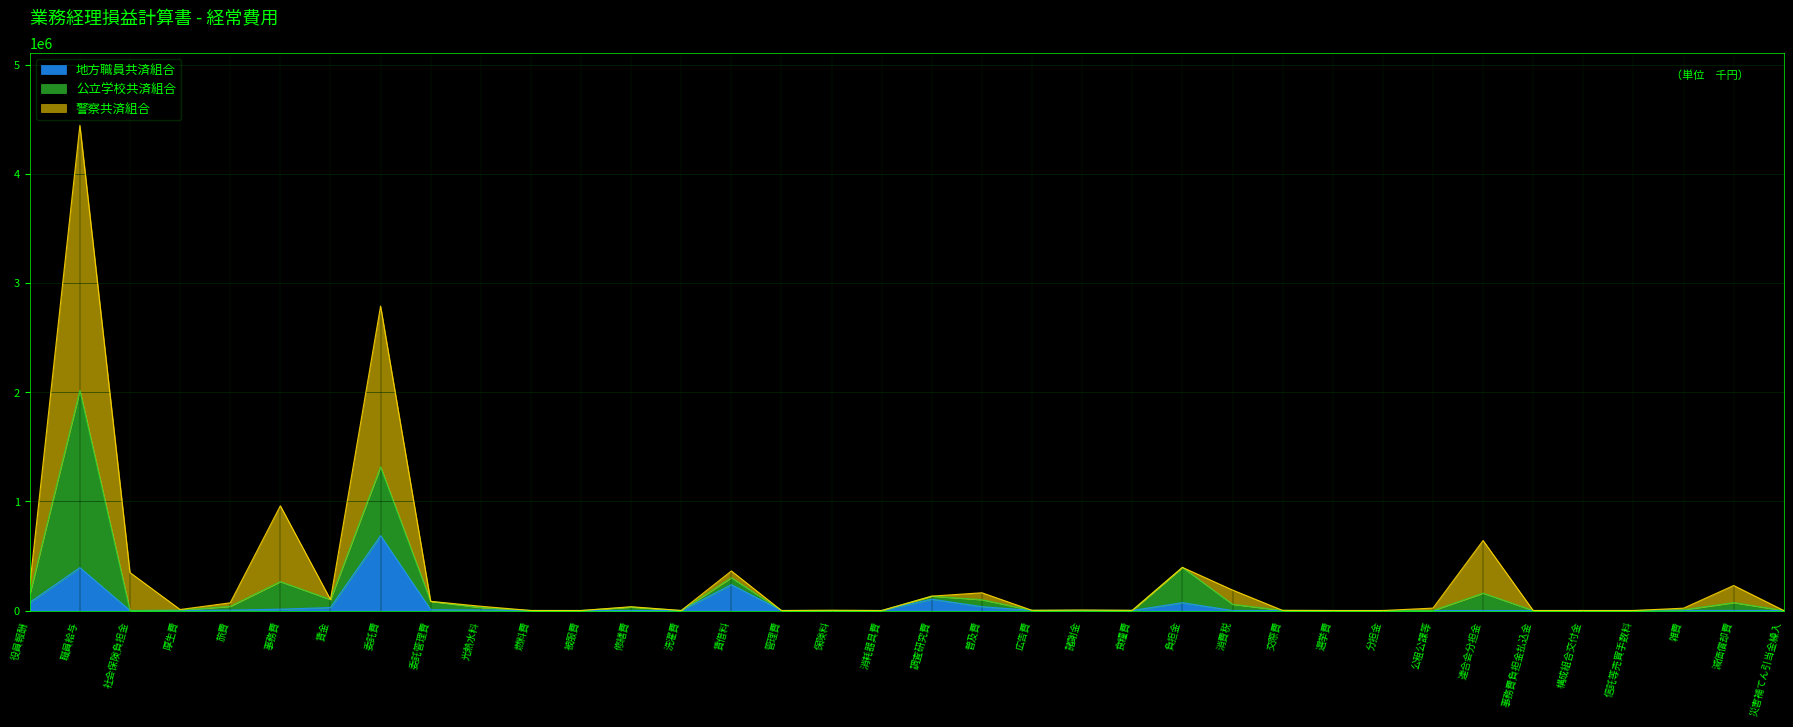

Which series has the largest total across all categories?

警察共済組合